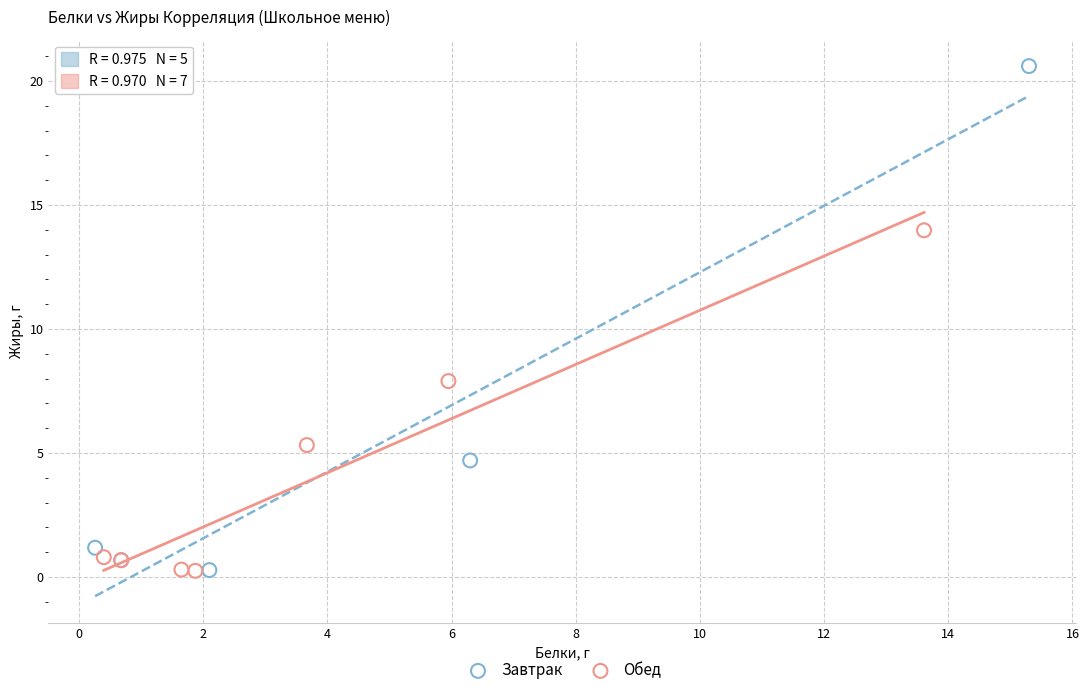

Which series contains the highest Y value?

Завтрак